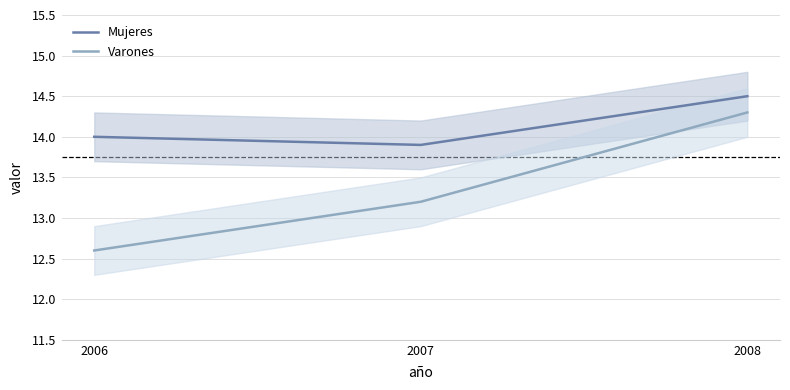

What is the minimum value for Mujeres?

13.9